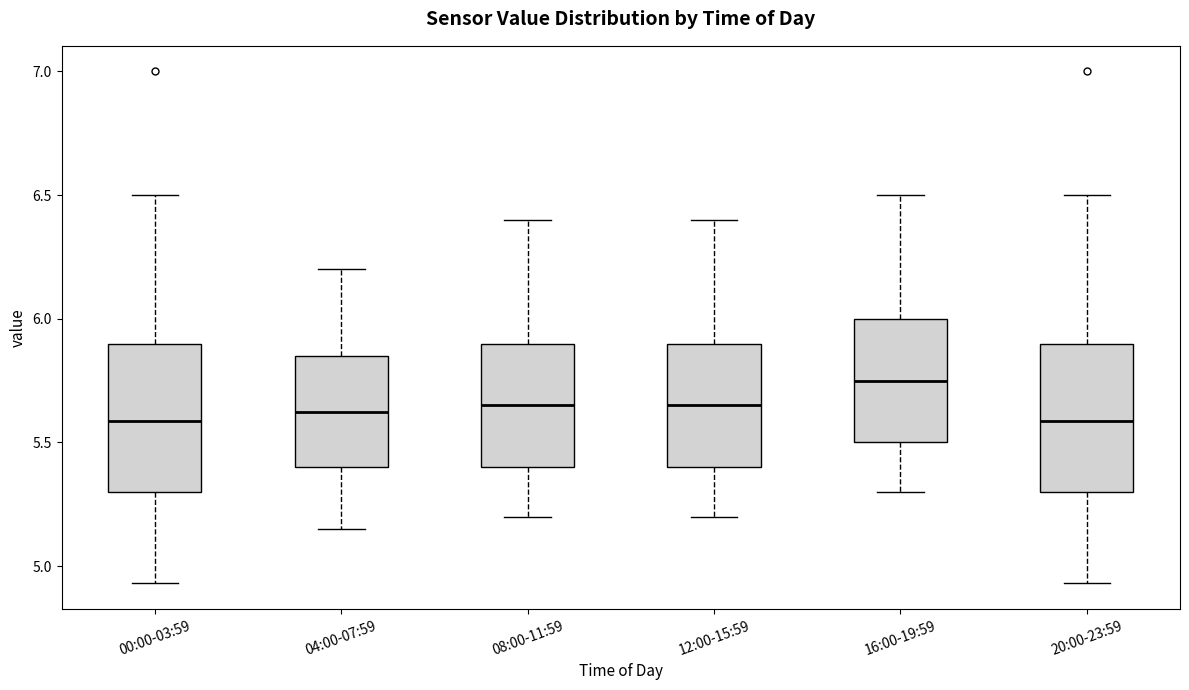

Reading left to right, read every box against the y-axis: the position of its median line, the range the box covers, and the ends of its whiskers. The values are not printed on the chart, so give them approximately, as read against the axis.

00:00-03:59: median 5.60, box 5.30 to 5.90, whiskers 4.95 to 6.50
04:00-07:59: median 5.65, box 5.40 to 5.85, whiskers 5.15 to 6.20
08:00-11:59: median 5.65, box 5.40 to 5.90, whiskers 5.20 to 6.40
12:00-15:59: median 5.65, box 5.40 to 5.90, whiskers 5.20 to 6.40
16:00-19:59: median 5.75, box 5.50 to 6.00, whiskers 5.30 to 6.50
20:00-23:59: median 5.60, box 5.30 to 5.90, whiskers 4.95 to 6.50